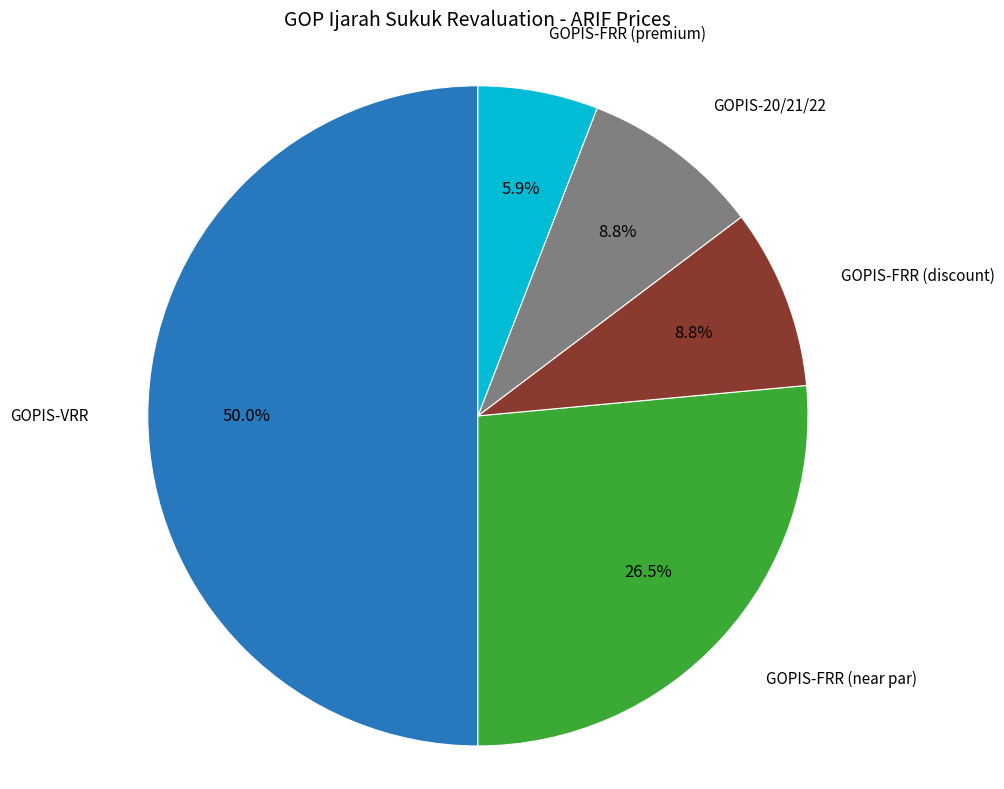

Combined, do GOPIS-FRR (discount) and GOPIS-FRR (near par) account for over 50%?

No